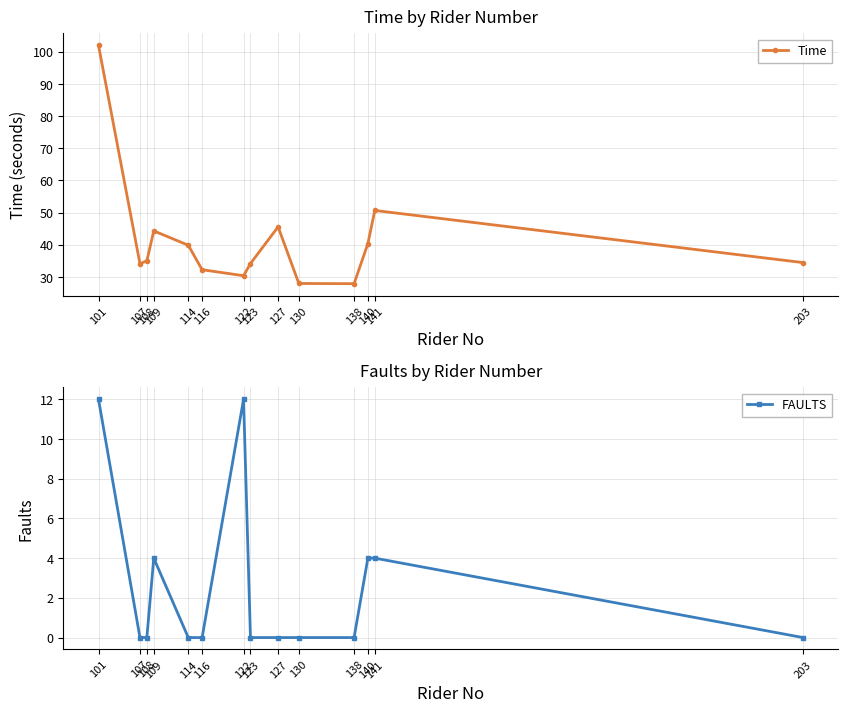

True or false: Time and FAULTS intersect in this chart.

False